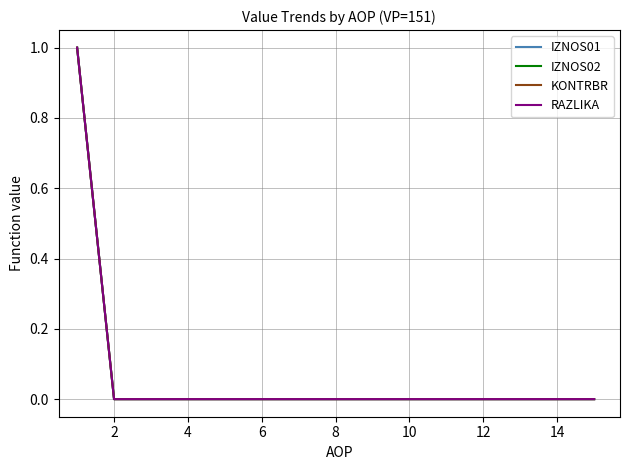

Is this an area chart (filled region under the line)?

No